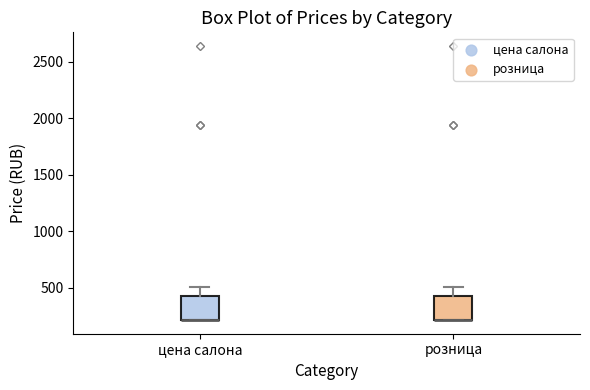

Reading left to right, read every box against the y-axis: the position of its median line, the range the box covers, and the ends of its whiskers. The values are not printed on the chart, so give them approximately, as read against the axis.

цена салона: median 200 (drawn on the box's lower edge), box 200 to 450, whiskers 200 to 500
розница: median 200 (drawn on the box's lower edge), box 200 to 450, whiskers 200 to 500